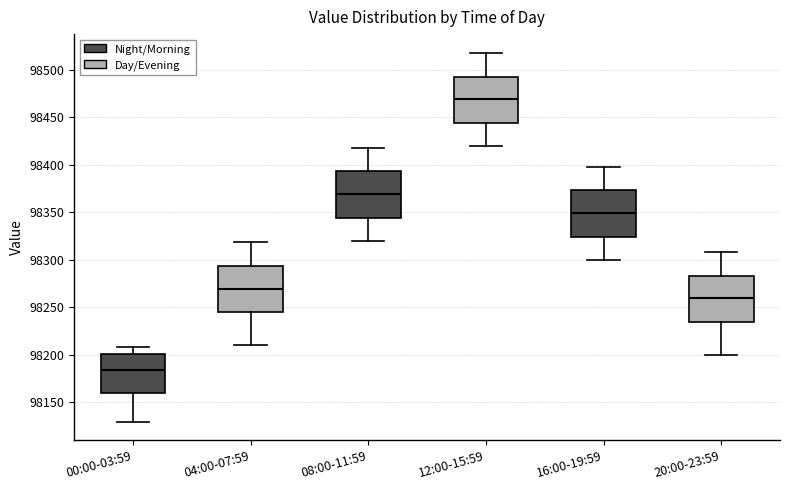

Reading left to right, read every box against the y-axis: the position of its median line, the range the box covers, and the ends of its whiskers. The values are not printed on the chart, so give them approximately, as read against the axis.

00:00-03:59: median 98185, box 98160 to 98200, whiskers 98130 to 98210
04:00-07:59: median 98270, box 98245 to 98295, whiskers 98210 to 98320
08:00-11:59: median 98370, box 98345 to 98395, whiskers 98320 to 98420
12:00-15:59: median 98470, box 98445 to 98495, whiskers 98420 to 98520
16:00-19:59: median 98350, box 98325 to 98375, whiskers 98300 to 98400
20:00-23:59: median 98260, box 98235 to 98285, whiskers 98200 to 98310